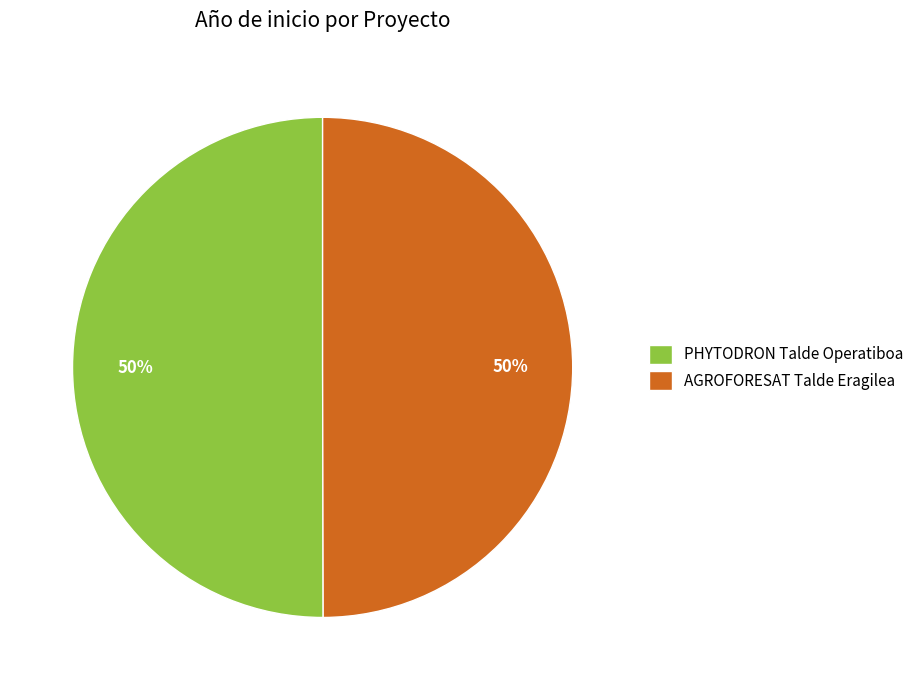

To the nearest percent, what percentage of the pie is PHYTODRON Talde Operatiboa?

50%